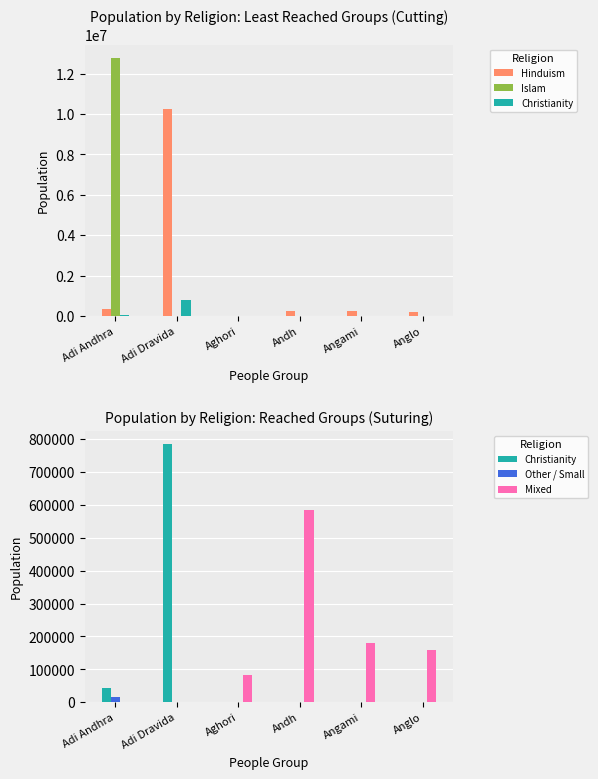

What are all the series names shown in the legend?

Hinduism, Islam, Christianity, Other / Small, Mixed